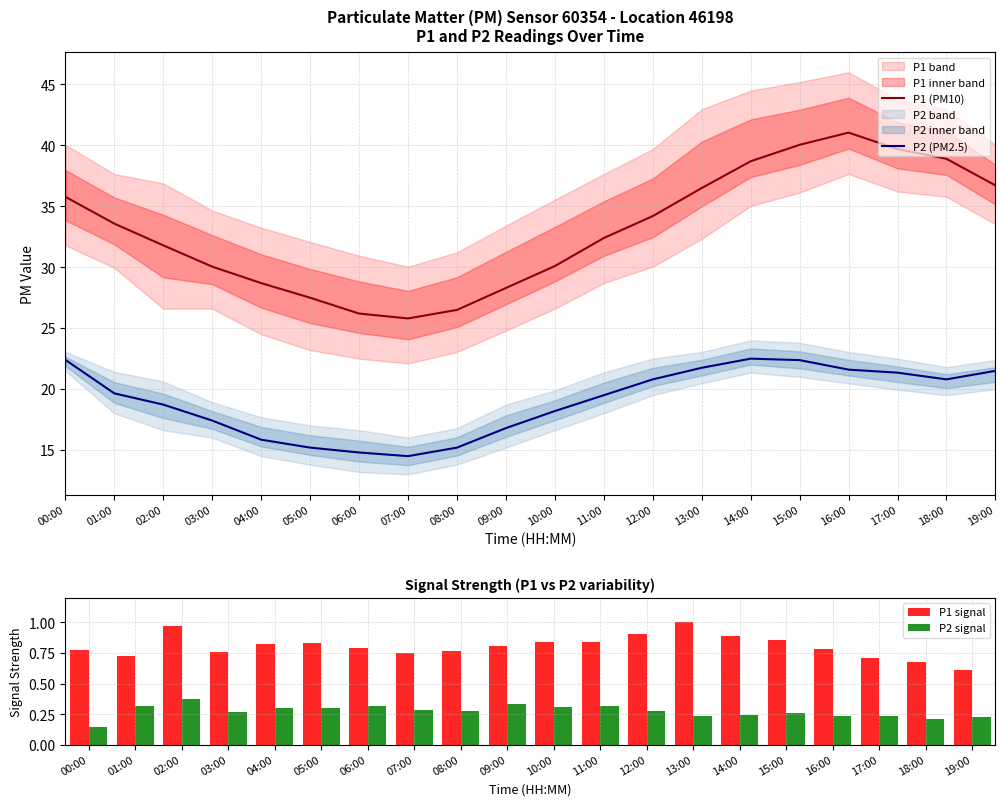

Reading left to right, extract all data points from this chart.

P1 (PM10): 35.8	33.6	31.8	30.1	28.7	27.5	26.2	25.8	26.5	28.3	30.1	32.4	34.2	36.5	38.7	40.0	41.0	39.7	38.9	36.7
P2 (PM2.5): 22.4	19.6	18.7	17.4	15.8	15.2	14.8	14.5	15.2	16.8	18.2	19.5	20.8	21.8	22.5	22.4	21.6	21.4	20.8	21.5
P1 signal: 0.8	0.7	1.0	0.8	0.8	0.8	0.8	0.7	0.8	0.8	0.8	0.8	0.9	1.0	0.9	0.9	0.8	0.7	0.7	0.6
P2 signal: 0.1	0.3	0.4	0.3	0.3	0.3	0.3	0.3	0.3	0.3	0.3	0.3	0.3	0.2	0.2	0.3	0.2	0.2	0.2	0.2